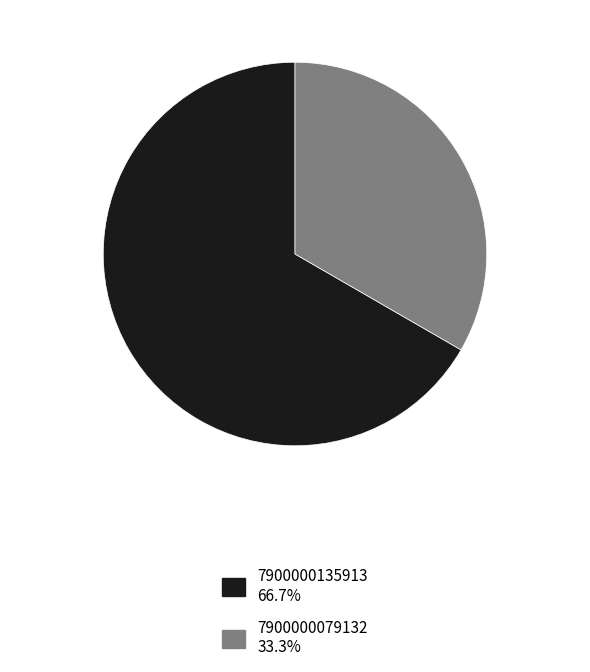

What is the majority slice?

7900000135913